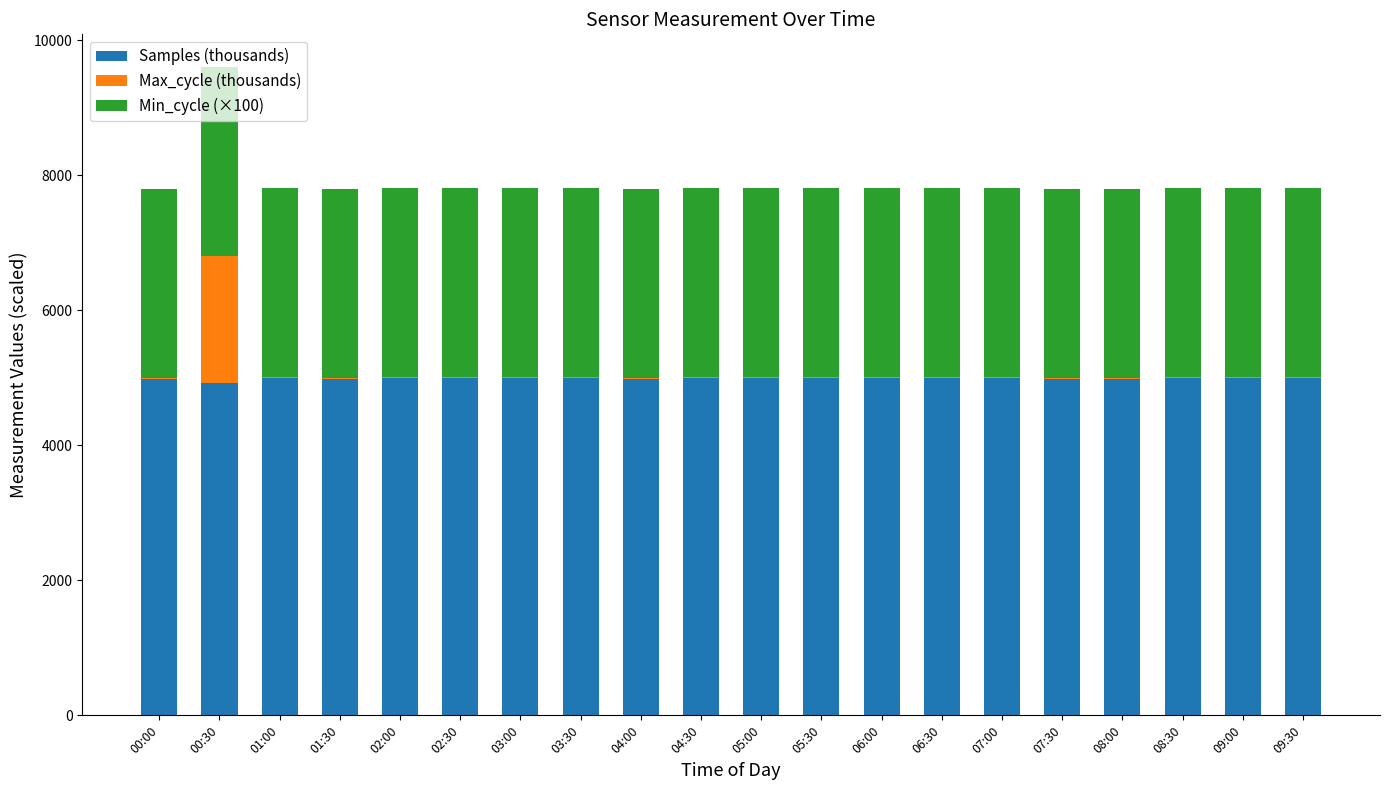

How many distinct data groups are displayed?

3